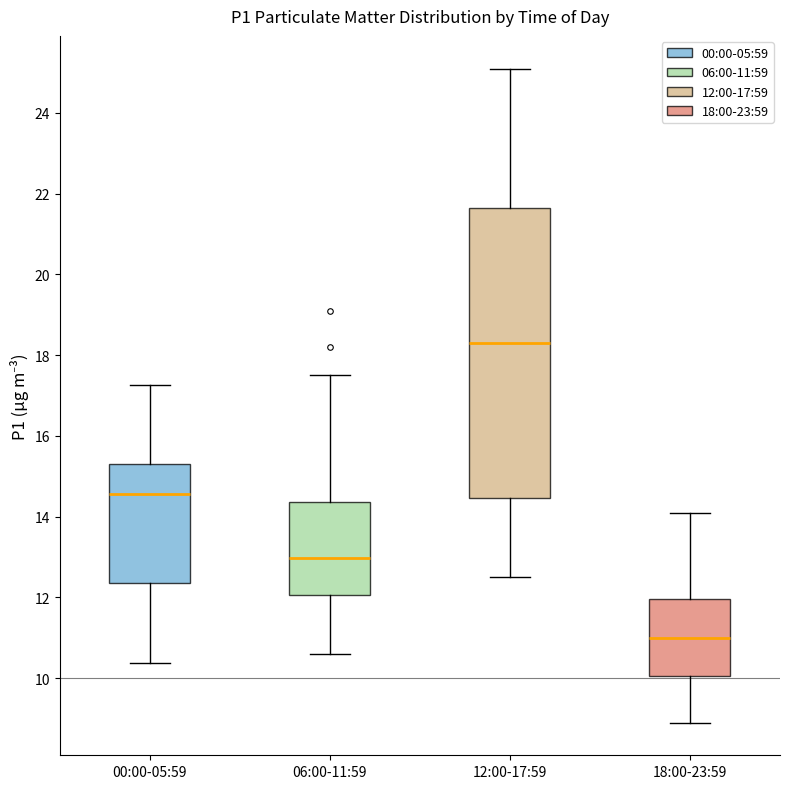

Reading left to right, read every box against the y-axis: the position of its median line, the range the box covers, and the ends of its whiskers. The values are not printed on the chart, so give them approximately, as read against the axis.

00:00-05:59: median 14.6, box 12.4 to 15.2, whiskers 10.4 to 17.2
06:00-11:59: median 13.0, box 12.0 to 14.4, whiskers 10.6 to 17.6
12:00-17:59: median 18.4, box 14.4 to 21.6, whiskers 12.6 to 25.2
18:00-23:59: median 11.0, box 10.0 to 12.0, whiskers 9.0 to 14.2